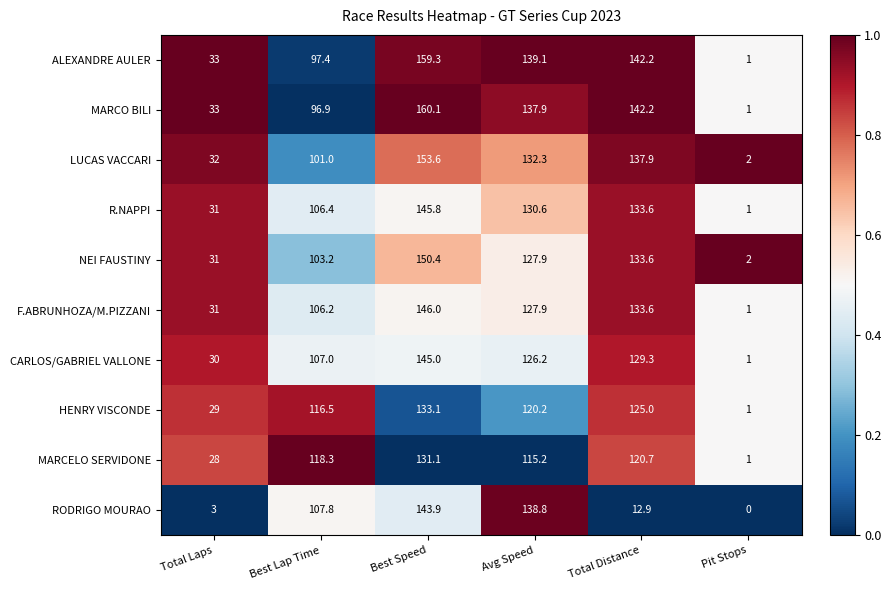

Rank the series by their maximum value, from lowest to highest.

MARCELO SERVIDONE, HENRY VISCONDE, RODRIGO MOURAO, CARLOS/GABRIEL VALLONE, R.NAPPI, F.ABRUNHOZA/M.PIZZANI, NEI FAUSTINY, LUCAS VACCARI, ALEXANDRE AULER, MARCO BILI